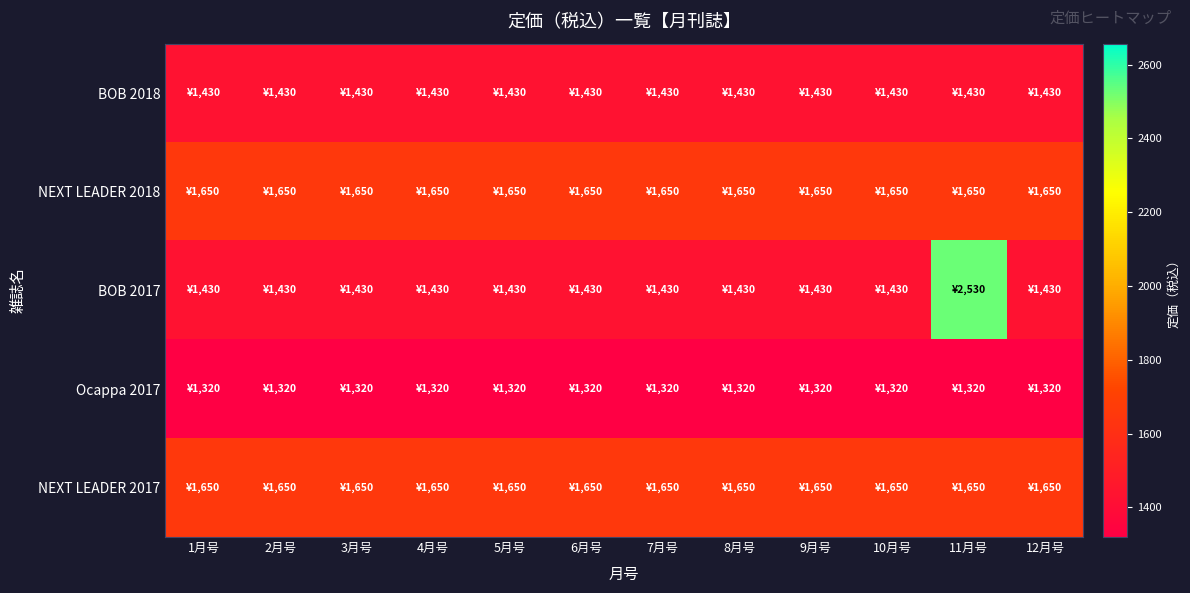

Count the number of categories in the chart.

12